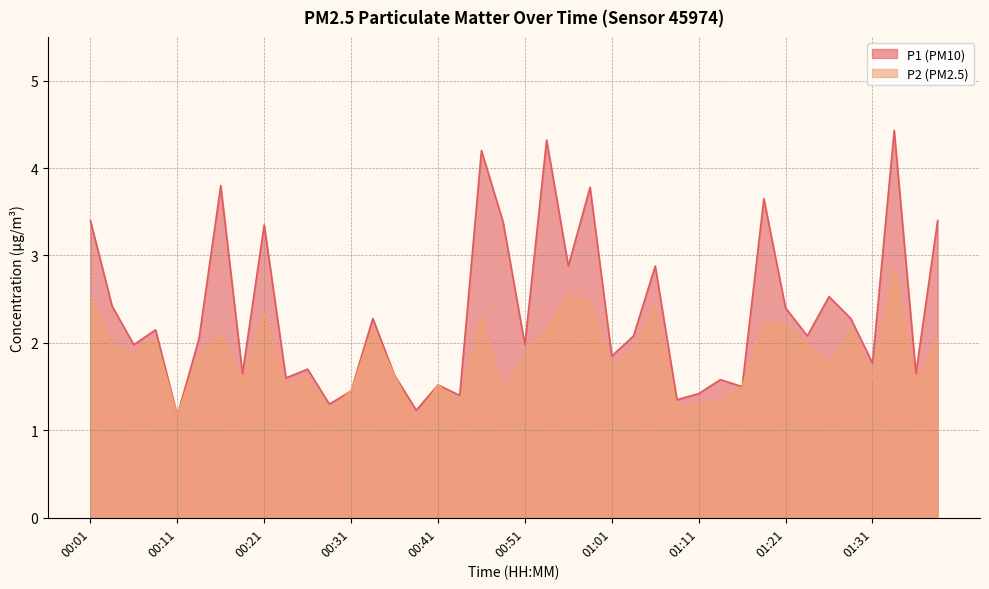

Is the value of P1 at 01:23 greater than the value of P2 at 01:06?

No